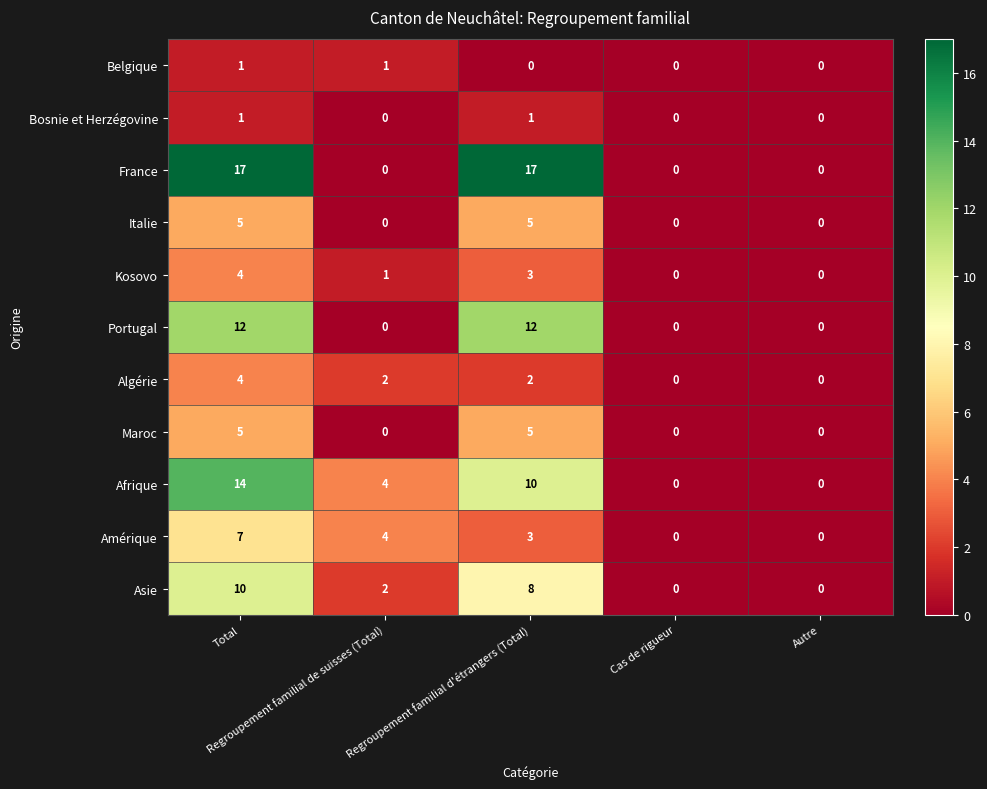

How many data points does each series have?

5